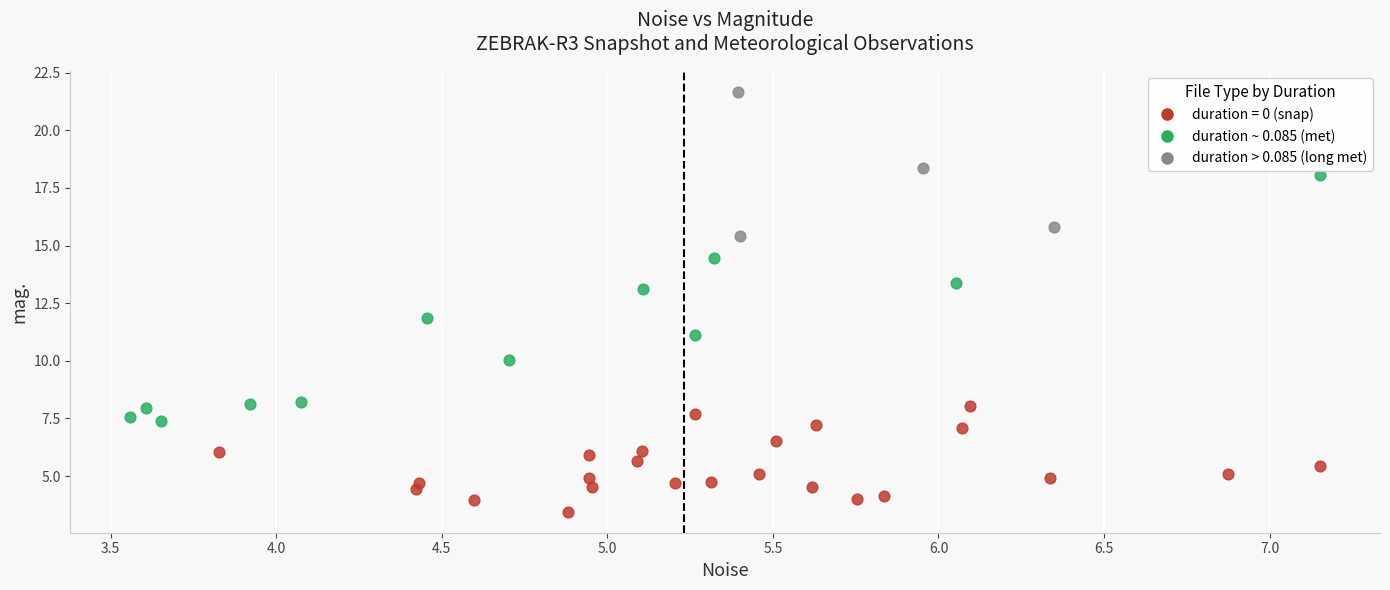

Which series contains the highest Y value?

duration > 0.085 (long met)